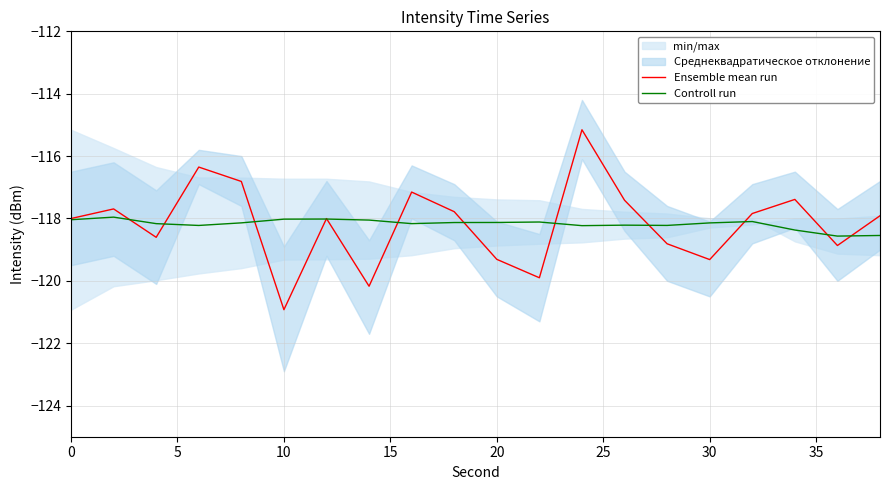

How many times do Controll run and Ensemble mean run cross each other?

12